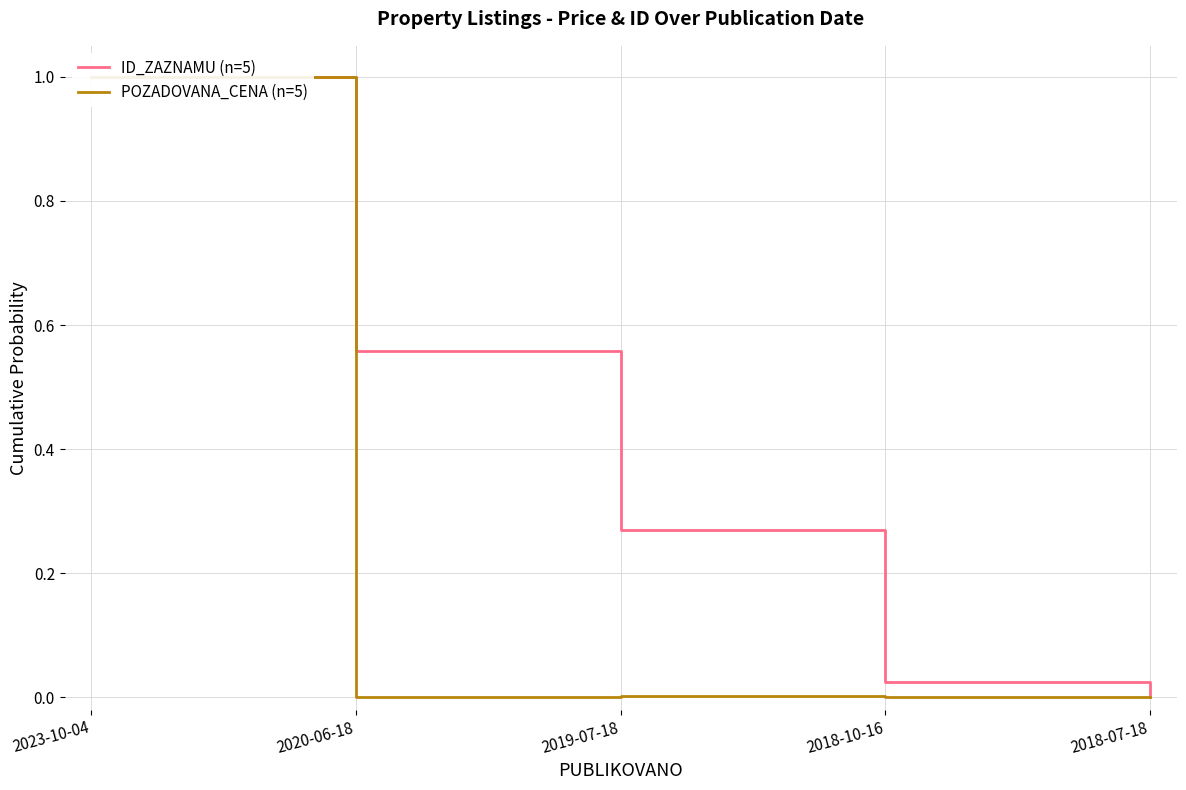

True or false: ID_ZAZNAMU (n=5) has a value of 0.1 at 2019-07-18.

False